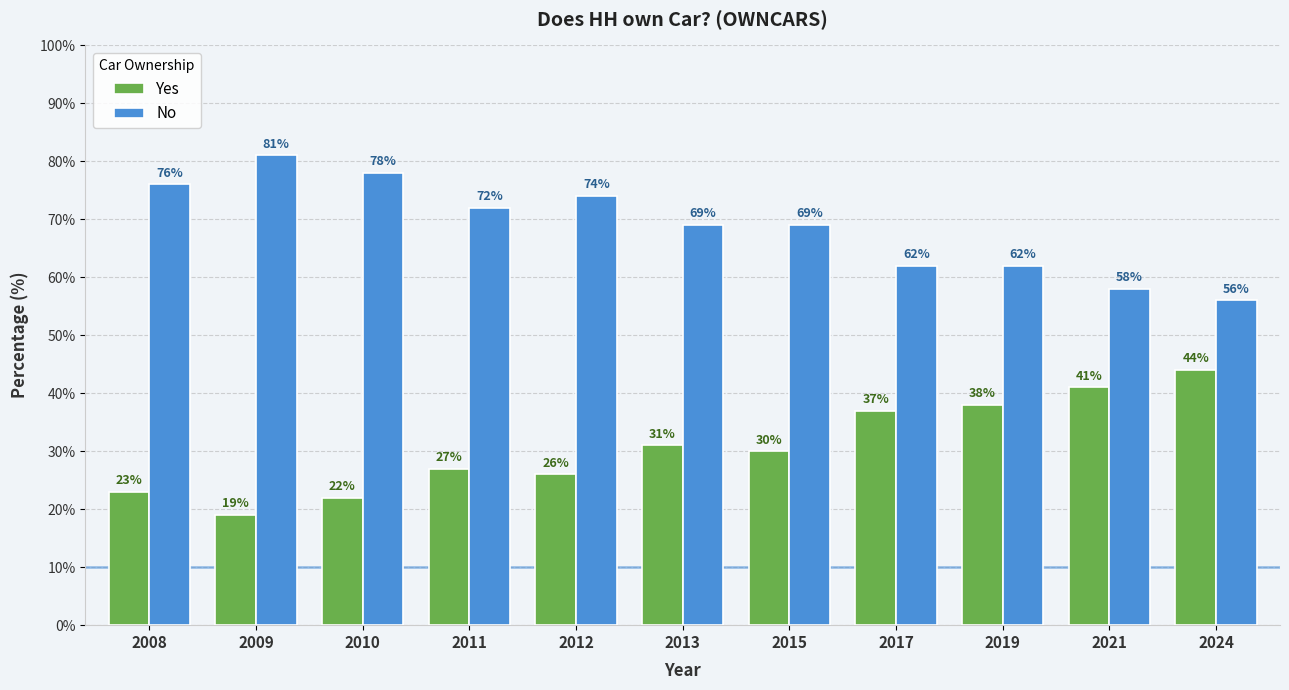

What is the greatest value displayed?

81